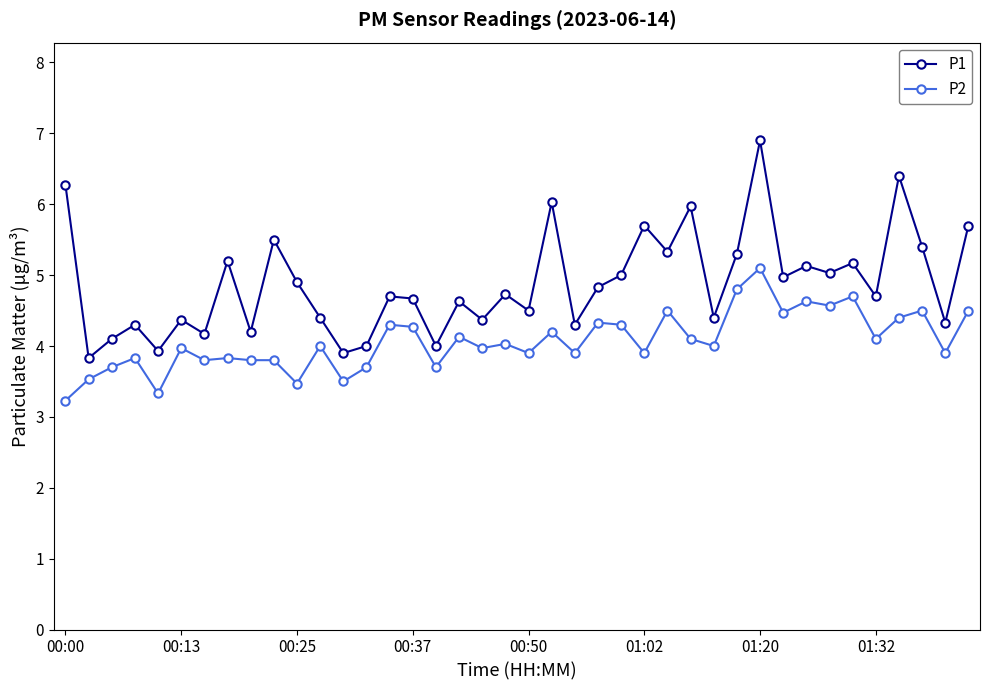

Which series has the widest spread of values?

P1